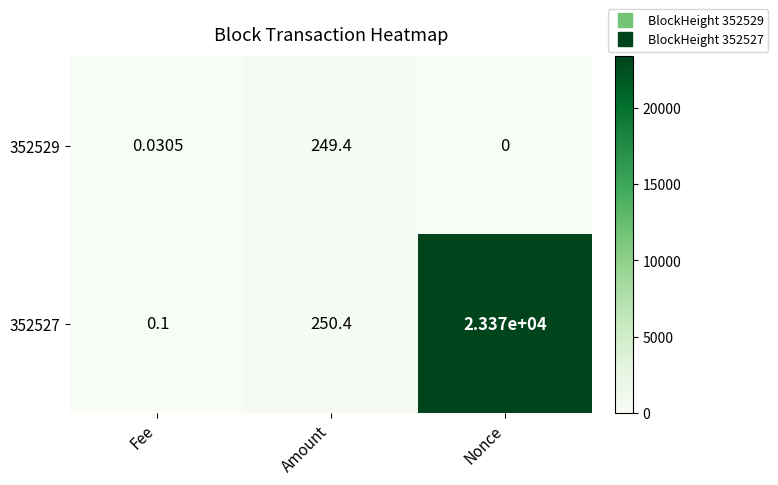

Is the value of 352527 at Fee greater than the value of 352529 at Fee?

Yes